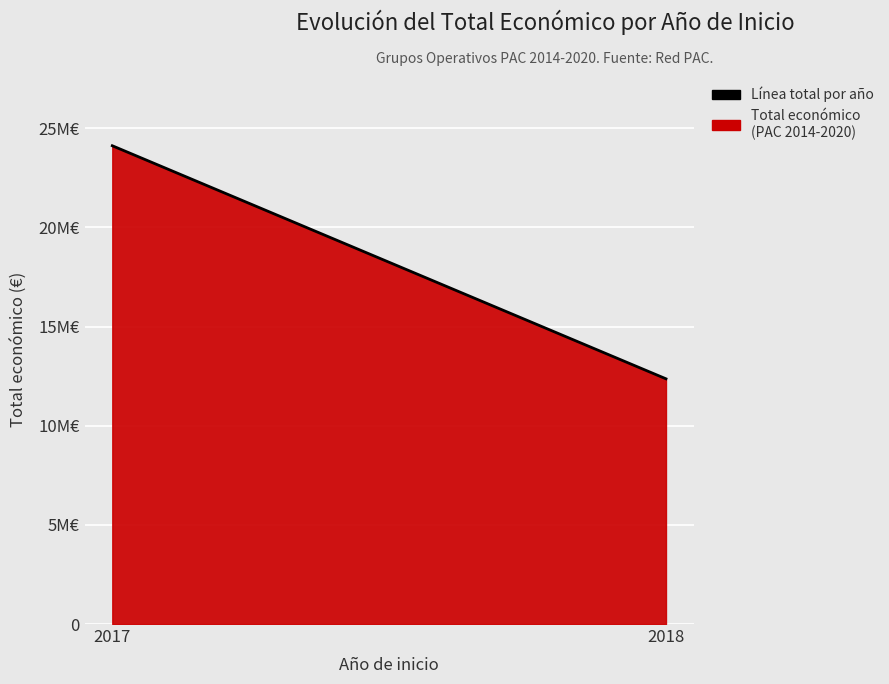

Does the chart display data point markers on the line(s)?

No